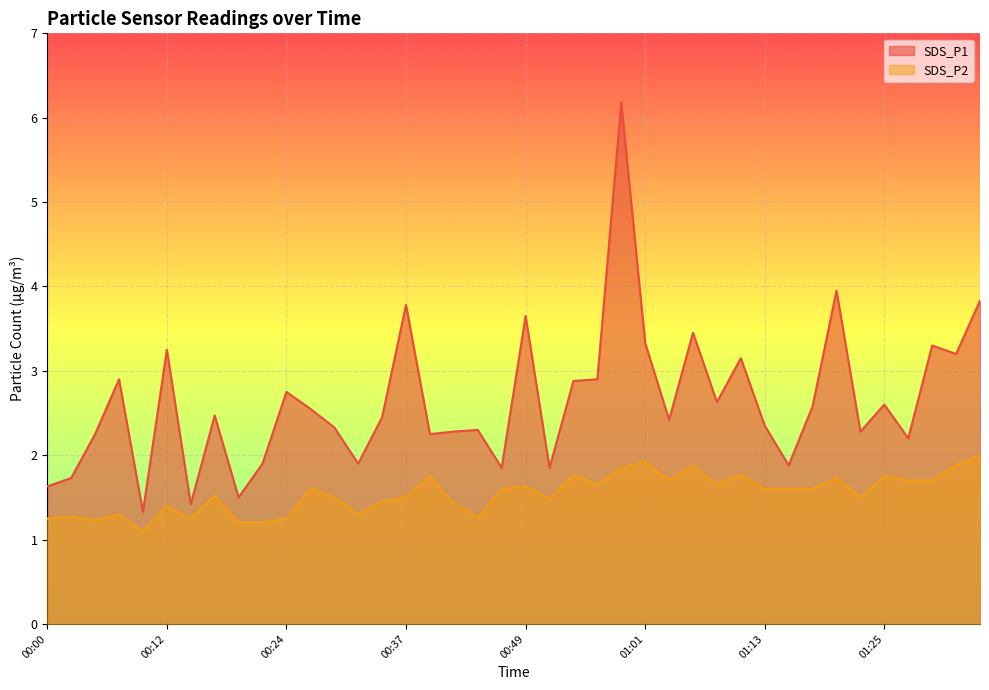

Reading left to right, list all the values displayed in this chart.

SDS_P1: 1.6	1.7	2.2	2.9	1.3	3.2	1.4	2.5	1.5	1.9	2.8	2.5	2.3	1.9	2.5	3.8	2.2	2.3	2.3	1.9	3.6	1.9	2.9	2.9	6.2	3.3	2.4	3.5	2.6	3.1	2.4	1.9	2.6	4.0	2.3	2.6	2.2	3.3	3.2	3.8
SDS_P2: 1.2	1.3	1.2	1.3	1.1	1.4	1.2	1.5	1.2	1.2	1.2	1.6	1.5	1.3	1.4	1.5	1.8	1.4	1.3	1.6	1.6	1.5	1.8	1.6	1.9	1.9	1.7	1.9	1.6	1.8	1.6	1.6	1.6	1.7	1.5	1.8	1.7	1.7	1.9	2.0